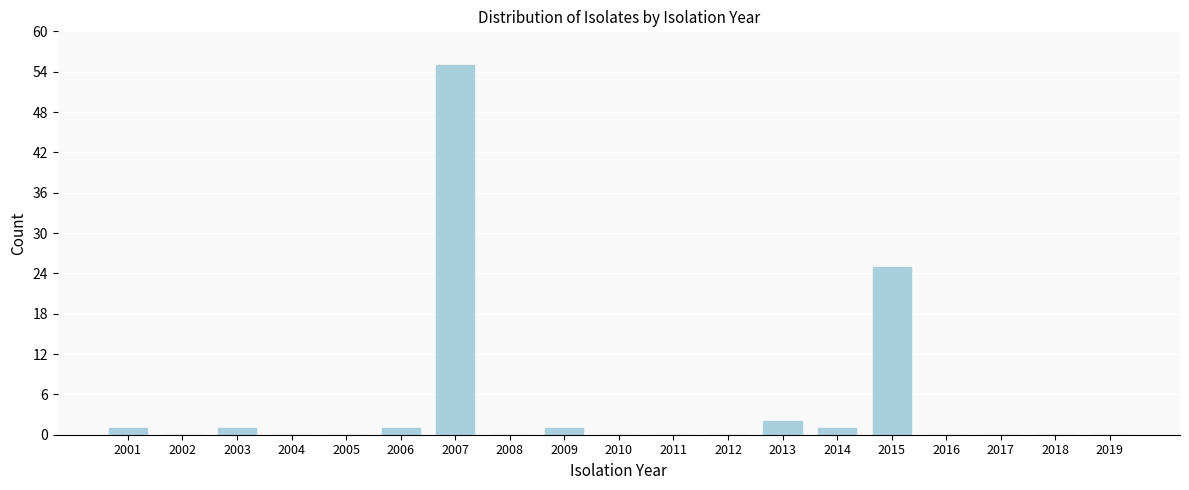

Reading left to right, what are all the values shown in this chart?

2001=1	2002=0	2003=1	2004=0	2005=0	2006=1	2007=55	2008=0	2009=1	2010=0	2011=0	2012=0	2013=2	2014=1	2015=25	2016=0	2017=0	2018=0	2019=0